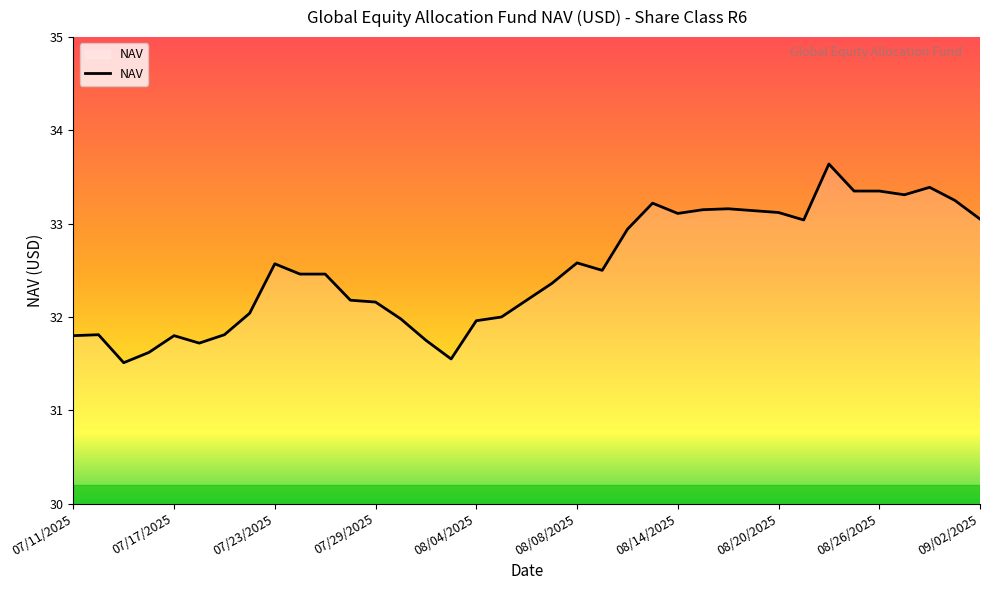

What is the minimum value shown in the chart?

31.5